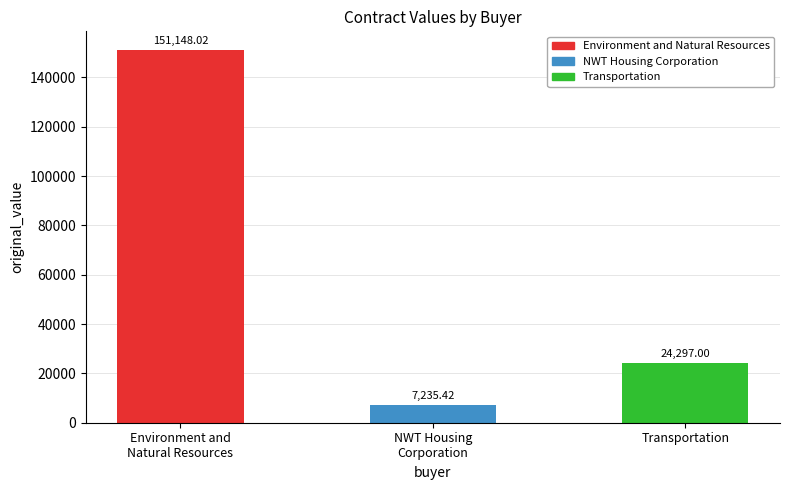

What value does the data have at Transportation?

24297.0